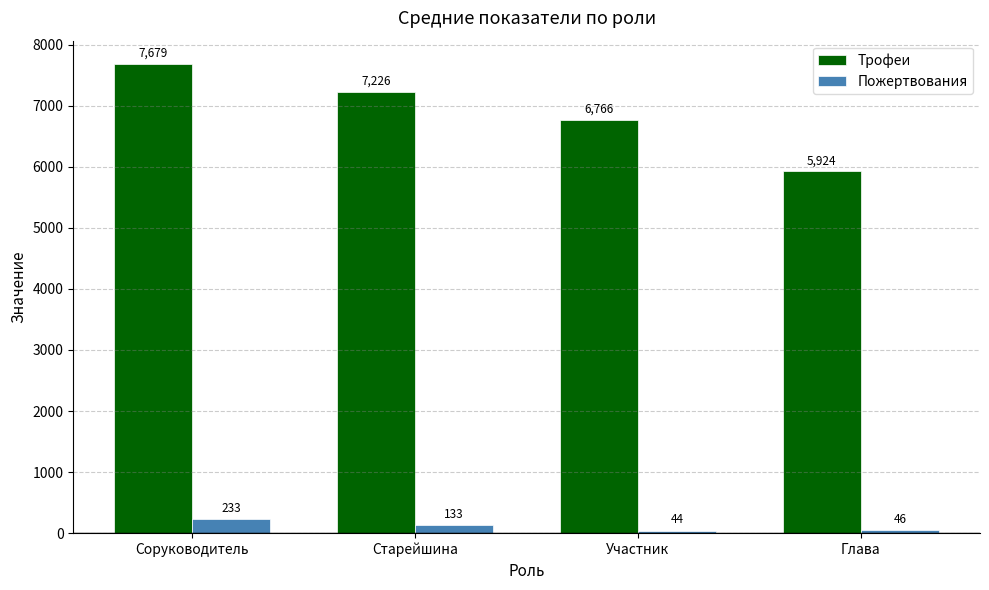

What value does the Пожертвования series have at Соруководитель, to the nearest 50?

250